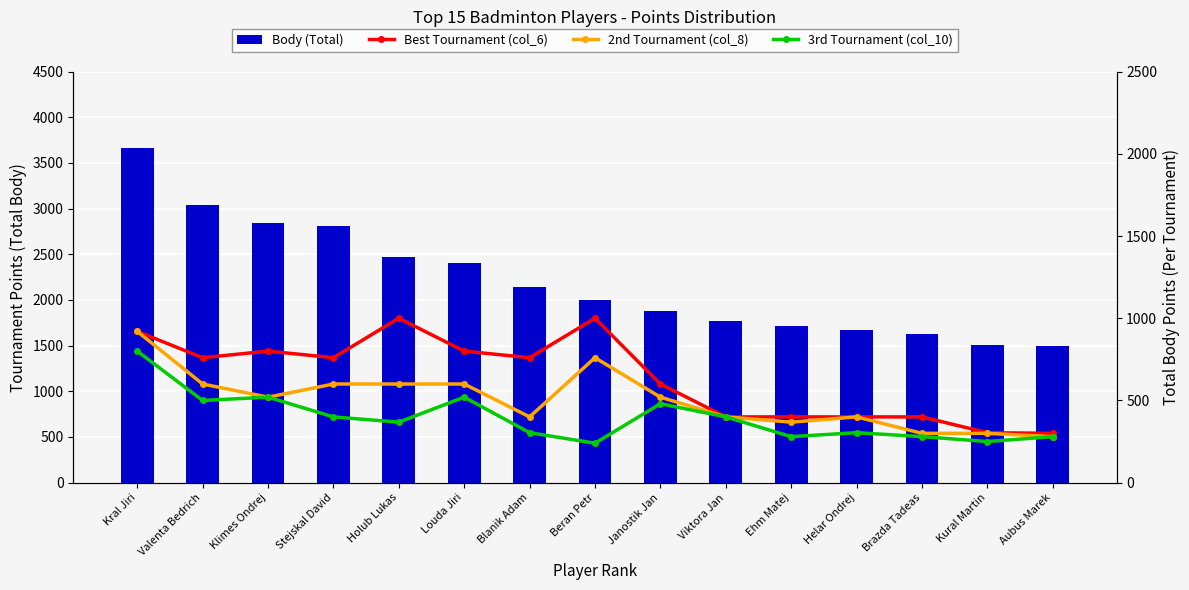

Reading right to left, list all the values displayed in this chart.

Body (Total): Aubus Marek=1500	Kural Martin=1512	Brazda Tadeas=1628	Helar Ondrej=1674	Ehm Matej=1716	Viktora Jan=1770	Janostik Jan=1880	Beran Petr=2000	Blanik Adam=2144	Louda Jiri=2400	Holub Lukas=2468	Stejskal David=2808	Klimes Ondrej=2844	Valenta Bedrich=3044	Kral Jiri=3660
Best Tournament (col_6): Aubus Marek=300	Kural Martin=304	Brazda Tadeas=400	Helar Ondrej=400	Ehm Matej=400	Viktora Jan=400	Janostik Jan=600	Beran Petr=1000	Blanik Adam=760	Louda Jiri=800	Holub Lukas=1000	Stejskal David=760	Klimes Ondrej=800	Valenta Bedrich=760	Kral Jiri=920
2nd Tournament (col_8): Aubus Marek=280	Kural Martin=300	Brazda Tadeas=300	Helar Ondrej=400	Ehm Matej=368	Viktora Jan=400	Janostik Jan=520	Beran Petr=760	Blanik Adam=400	Louda Jiri=600	Holub Lukas=600	Stejskal David=600	Klimes Ondrej=520	Valenta Bedrich=600	Kral Jiri=920
3rd Tournament (col_10): Aubus Marek=280	Kural Martin=250	Brazda Tadeas=280	Helar Ondrej=304	Ehm Matej=280	Viktora Jan=400	Janostik Jan=480	Beran Petr=240	Blanik Adam=304	Louda Jiri=520	Holub Lukas=368	Stejskal David=400	Klimes Ondrej=520	Valenta Bedrich=500	Kral Jiri=800